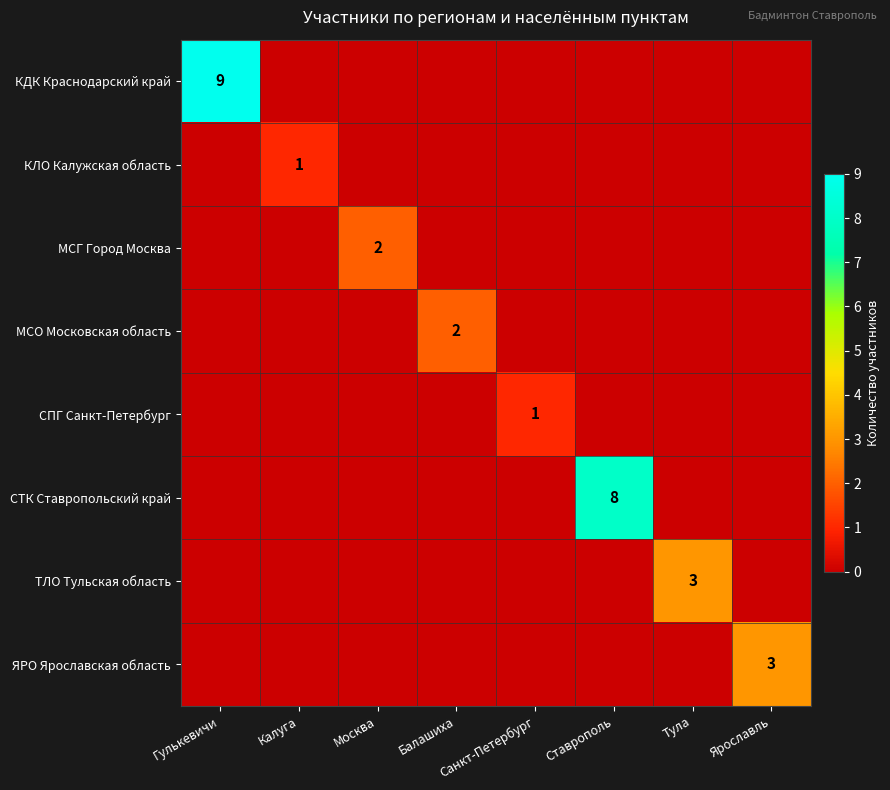

Which series has the largest total across all categories?

КДК Краснодарский край